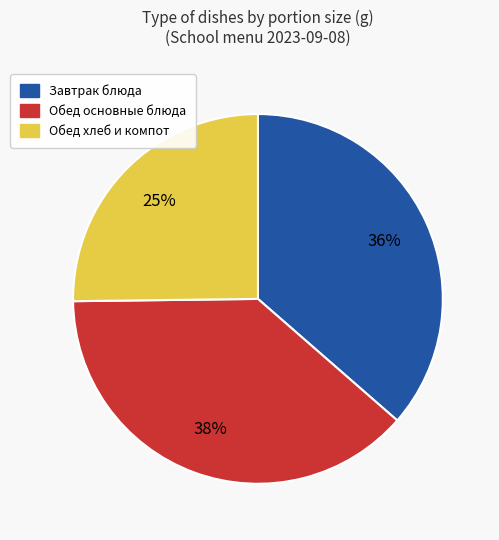

How many slices are in this pie chart?

3